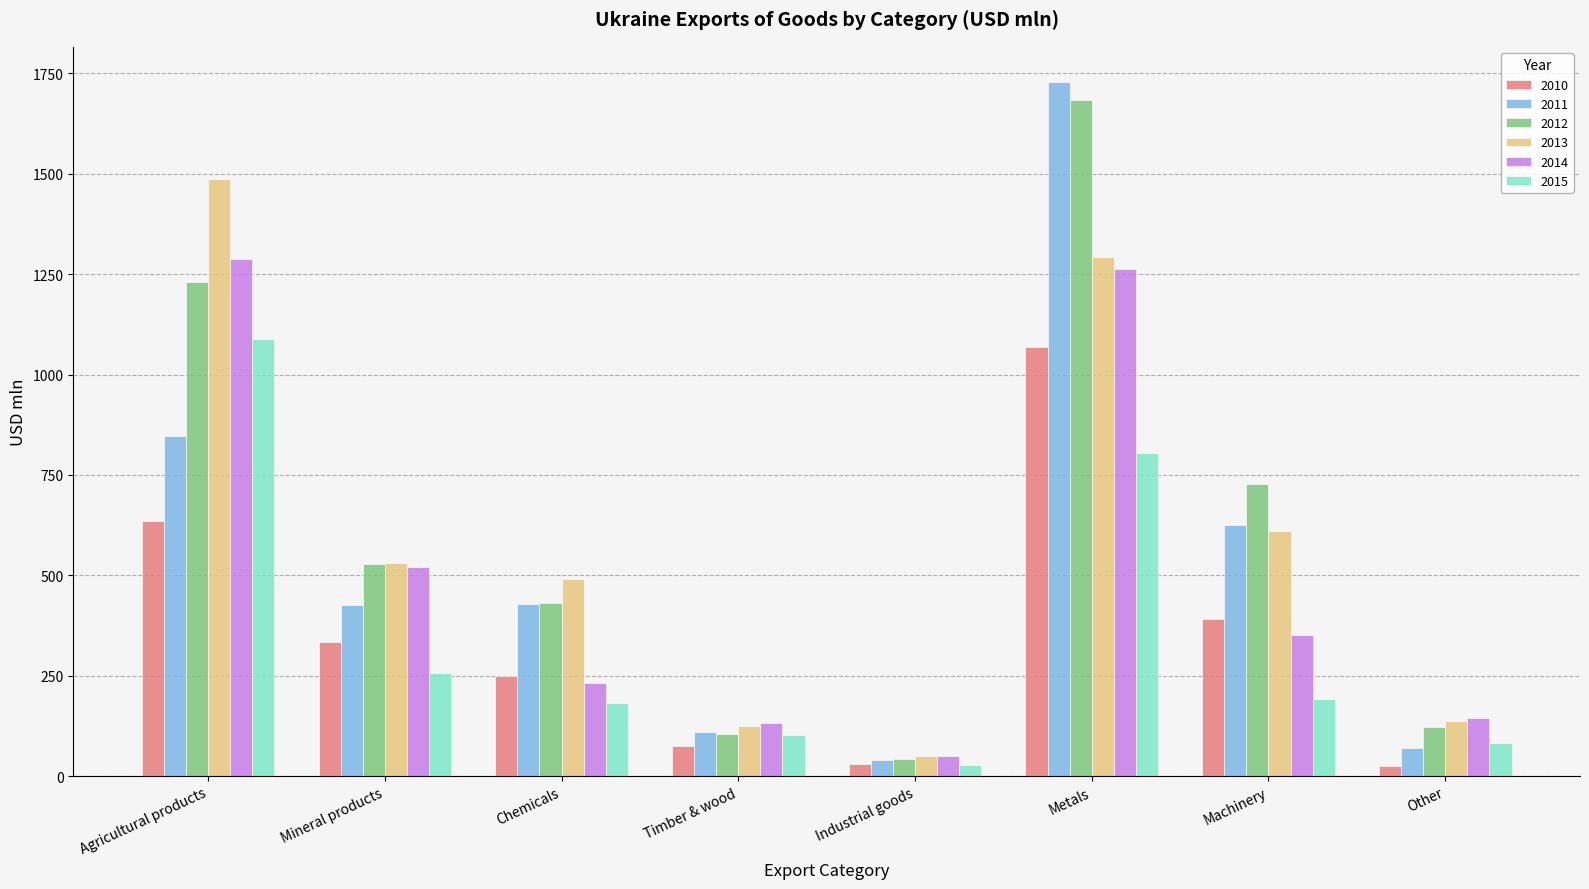

Count the number of categories in the chart.

8